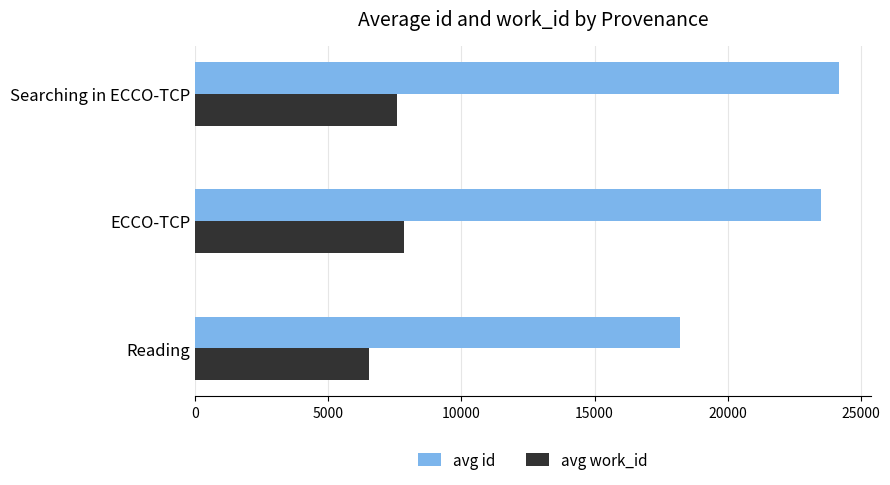

True or false: avg id has a value of 18215.3 at Reading.

True